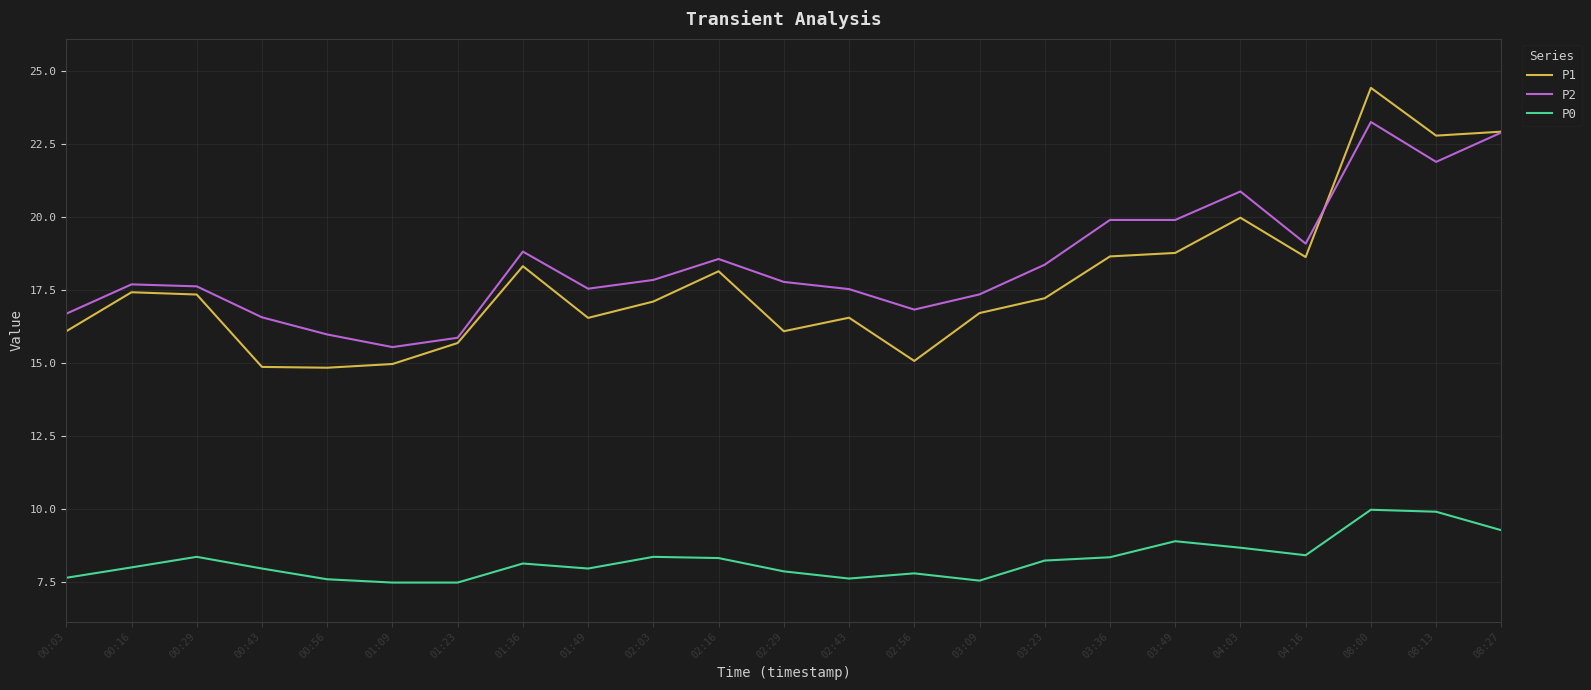

Does the chart display data point markers on the line(s)?

No